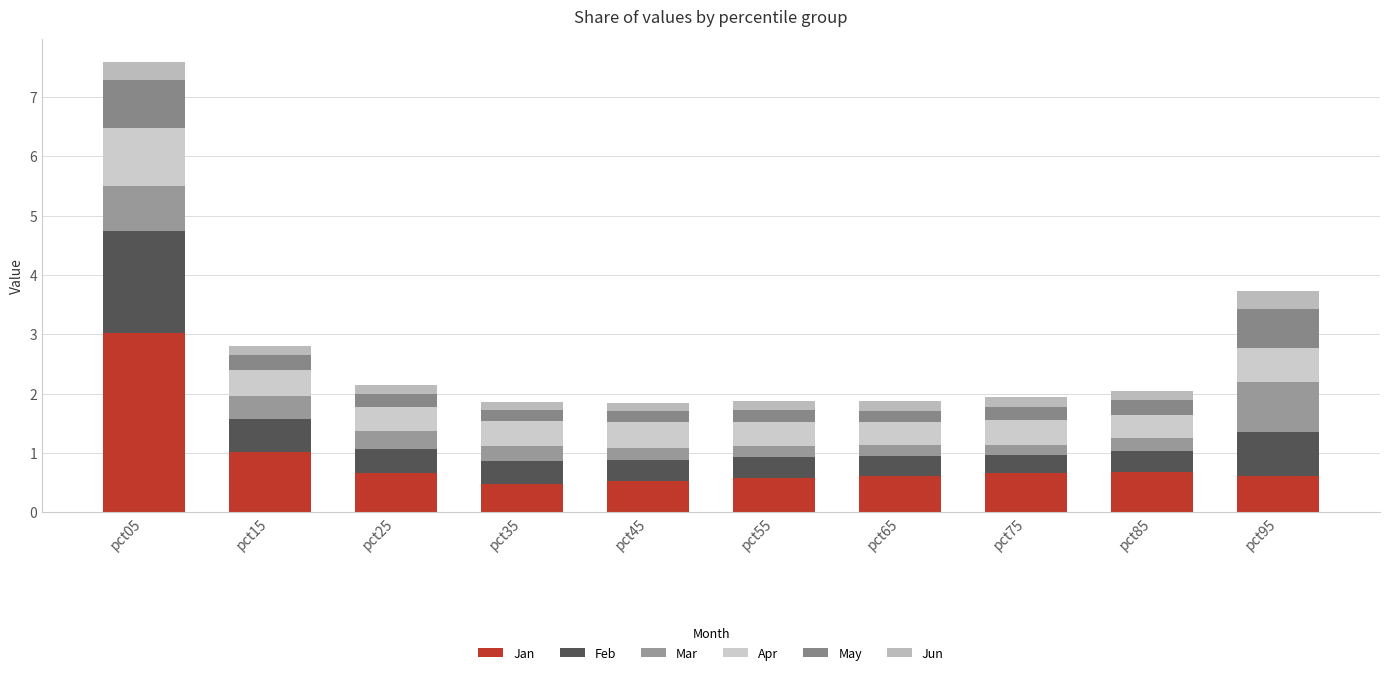

At pct75, list the series in order from largest to smallest.

Jan, Apr, Feb, May, Mar, Jun